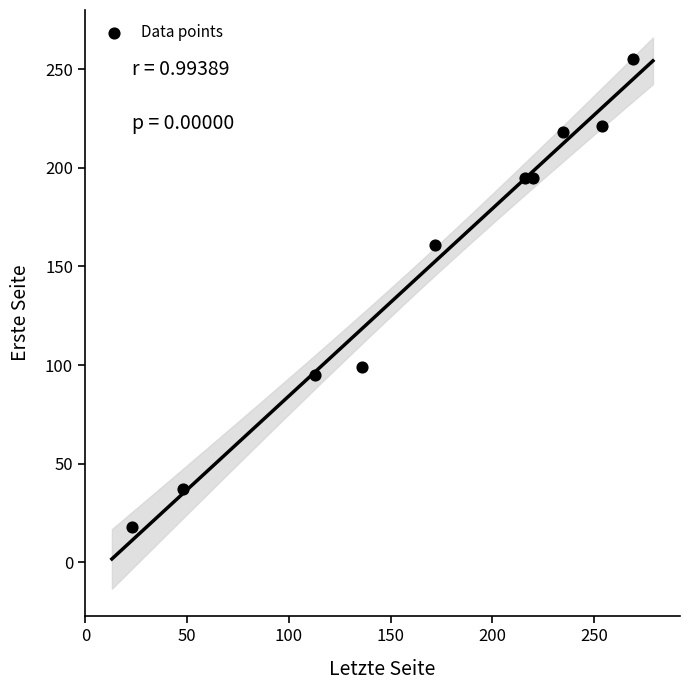

What Y value in the scatter plot is closest to 136?

161